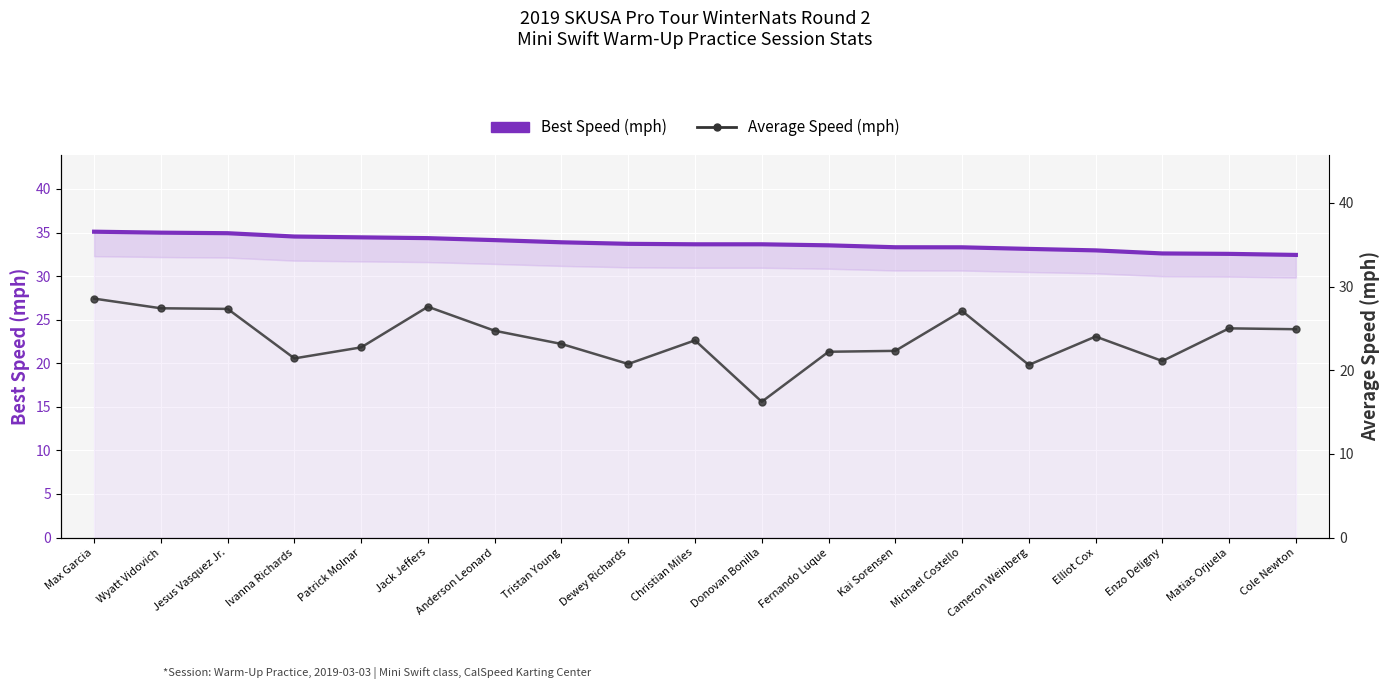

Which has a higher value, Tristan Young or Dewey Richards?

Tristan Young